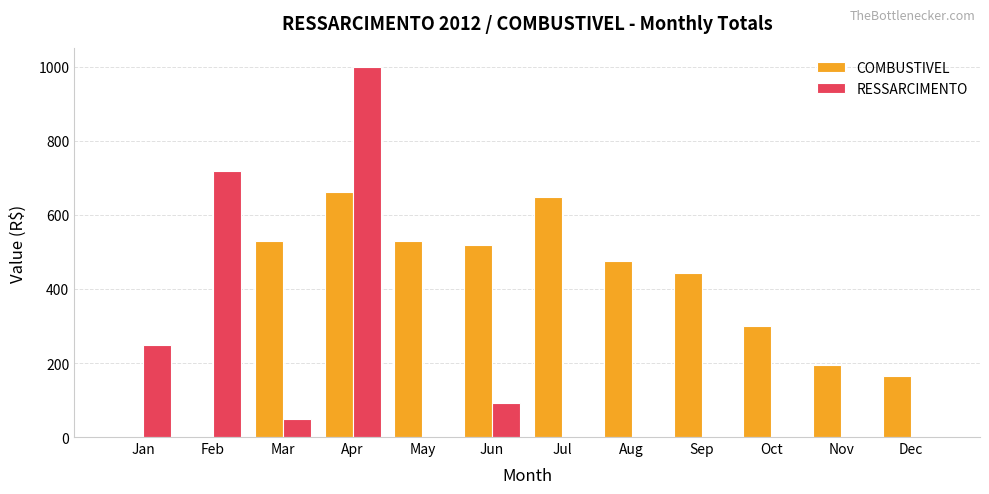

Are the bars horizontal?

No